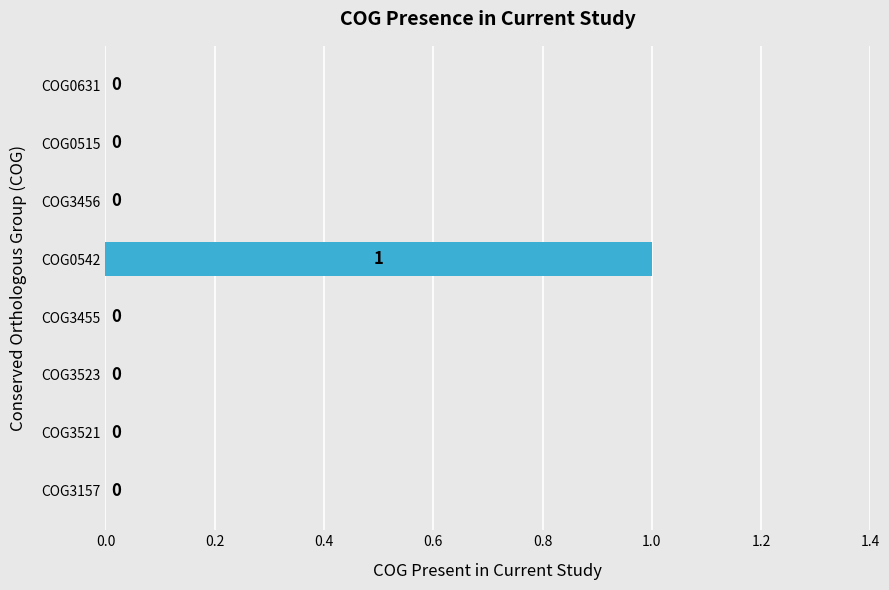

Is it true that the value at COG3455 is -1?

False